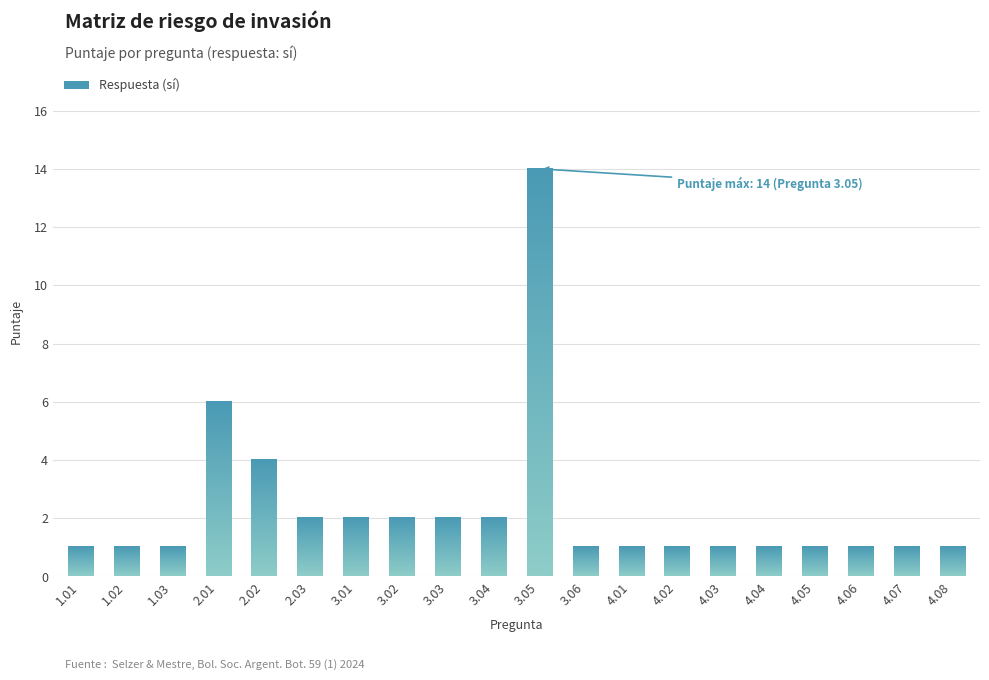

What is the value of the 18th bar from the left?

1